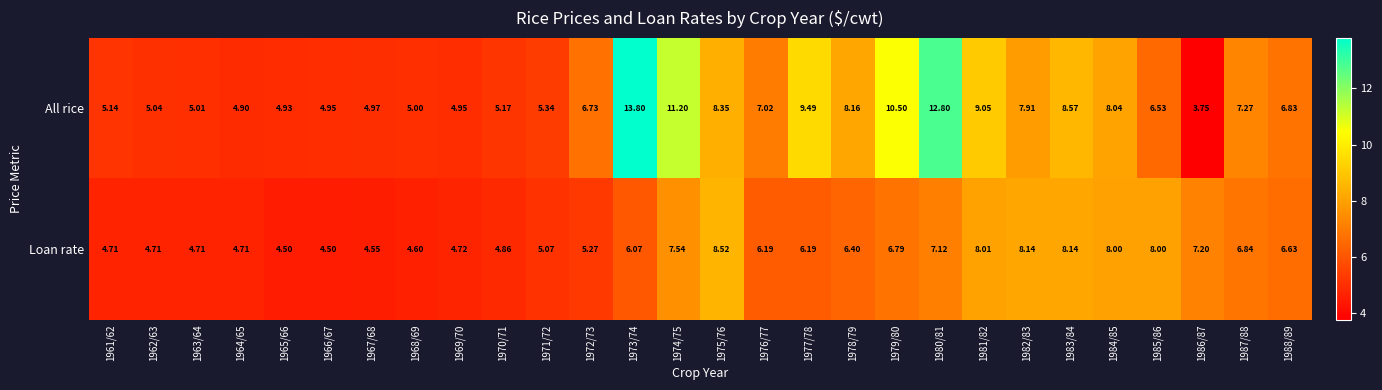

Rank the series at 1968/69 from highest to lowest value.

All rice, Loan rate